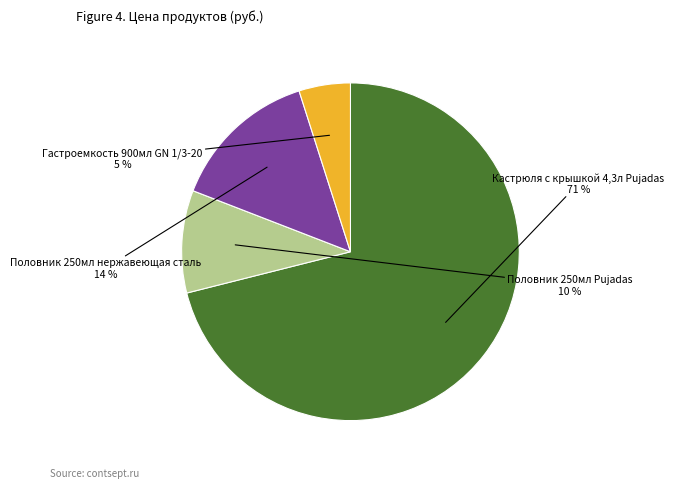

To the nearest percent, what is the difference between the largest and smallest slice percentages?

66%